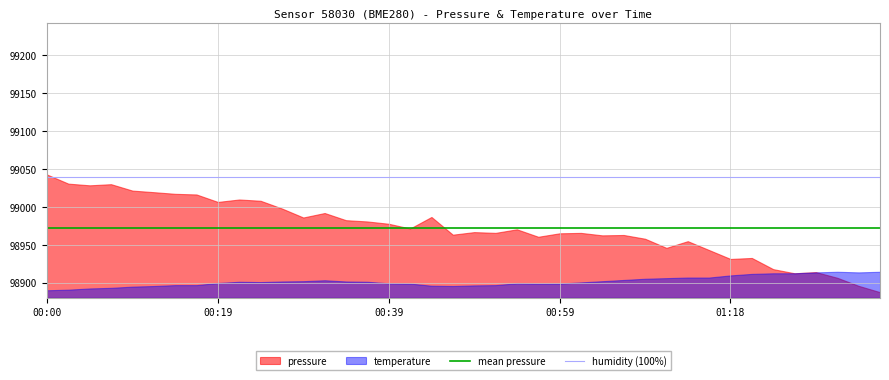

How many categories are shown in the chart?

40